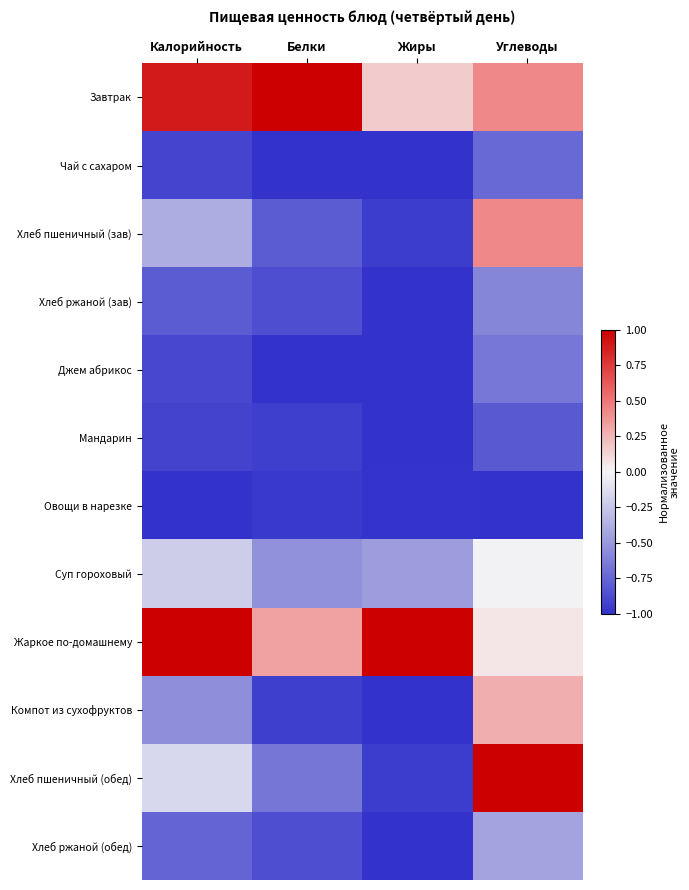

Which label corresponds to the smallest value in the chart?

Белки